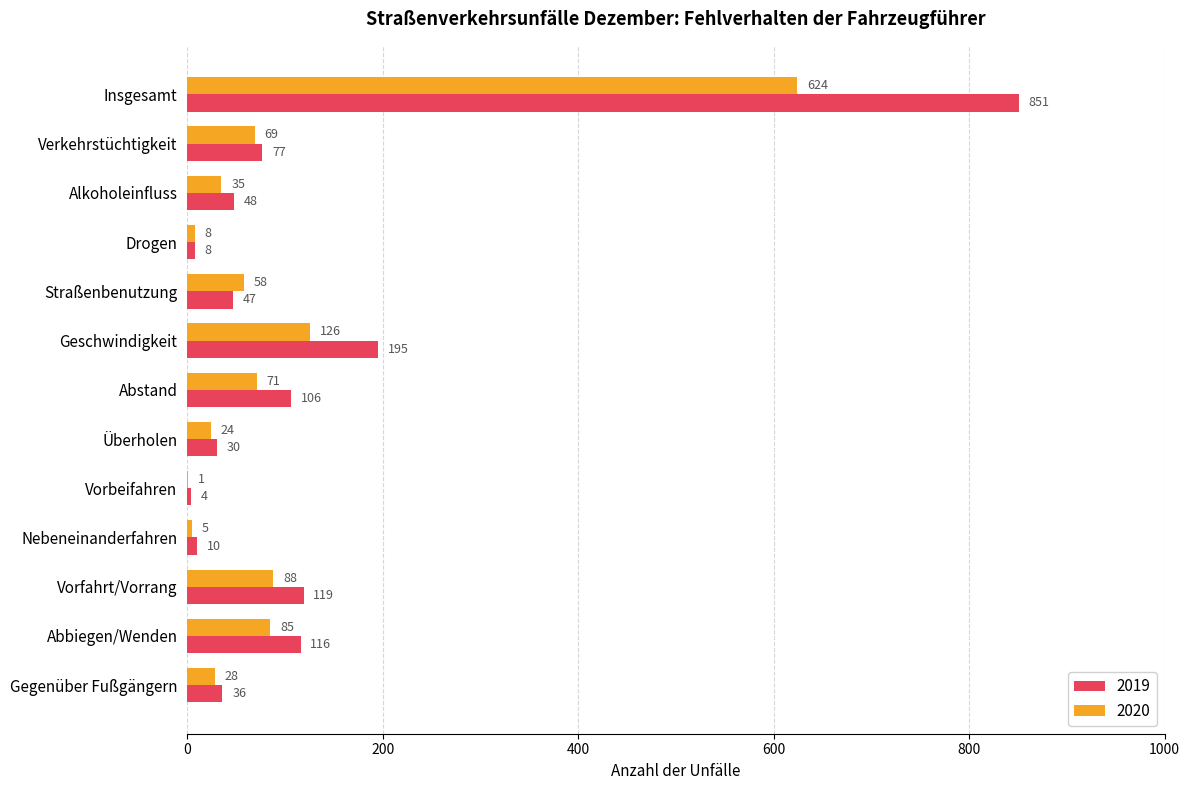

Which category has the highest value in the 2019 series?

Insgesamt